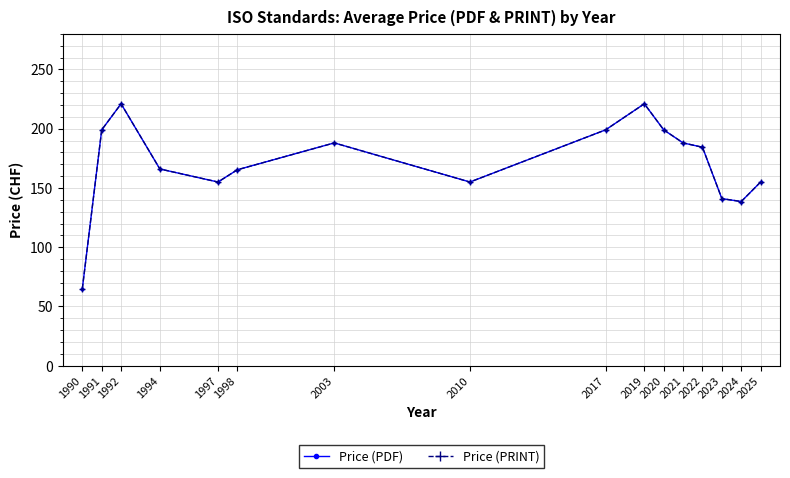

True or false: Price (PDF) has a value of 116.4 at 1990.

False